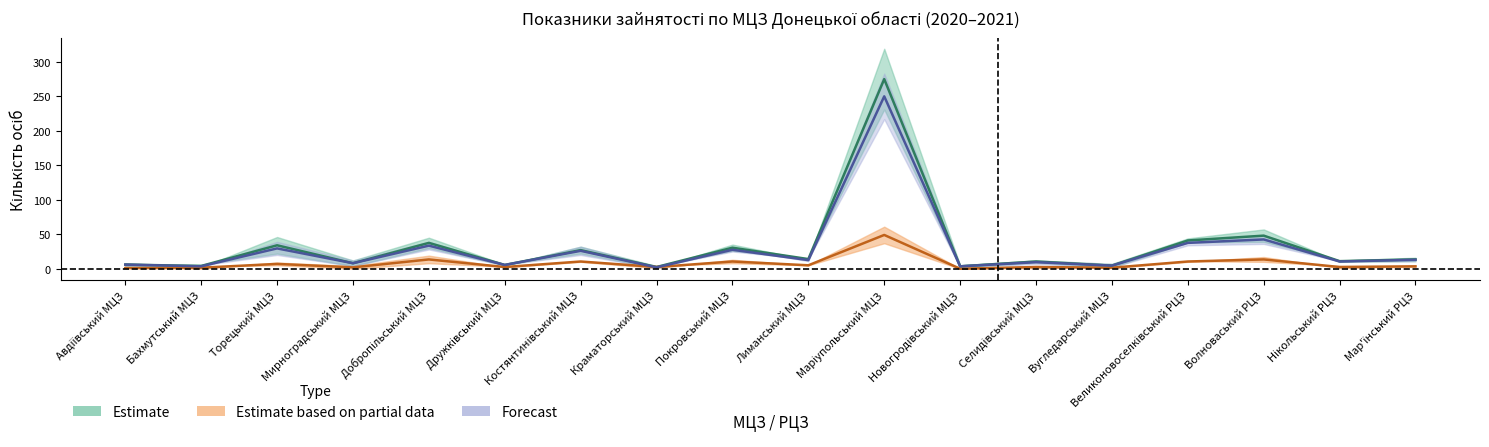

Read the Мали статус безробітного 2021 value at Мар'їнський РЦЗ.

13.5